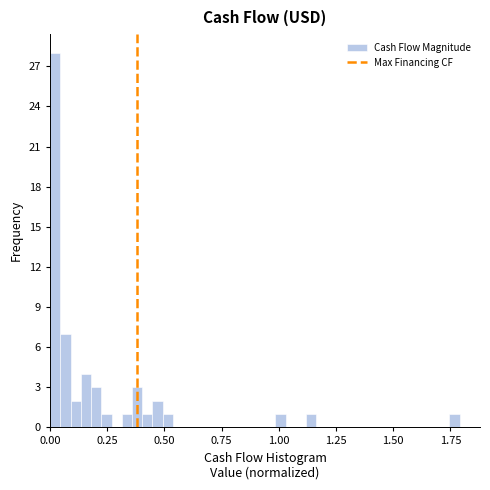

Around what value on the x-axis is the tallest bar? Give the approximate position of its centre, as read against the axis.

0.00